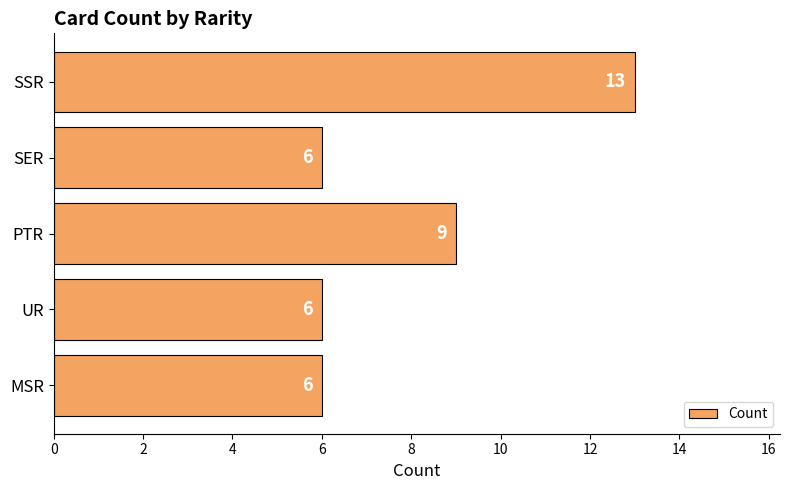

True or false: the data shows 3 at SER.

False